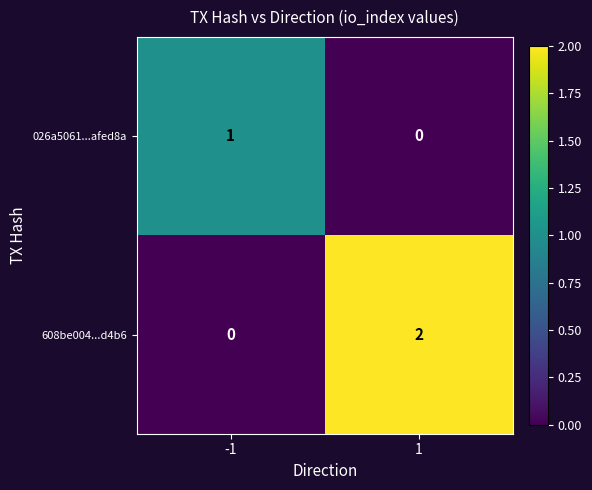

What is the greatest value displayed?

2